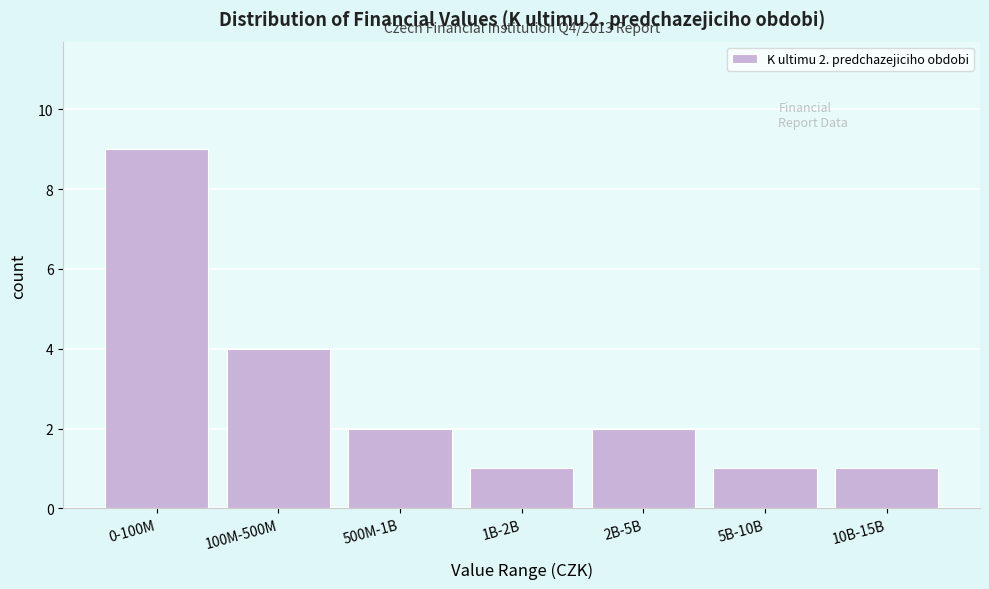

Reading right to left, list all the values displayed in this chart.

10B-15B=1	5B-10B=1	2B-5B=2	1B-2B=1	500M-1B=2	100M-500M=4	0-100M=9